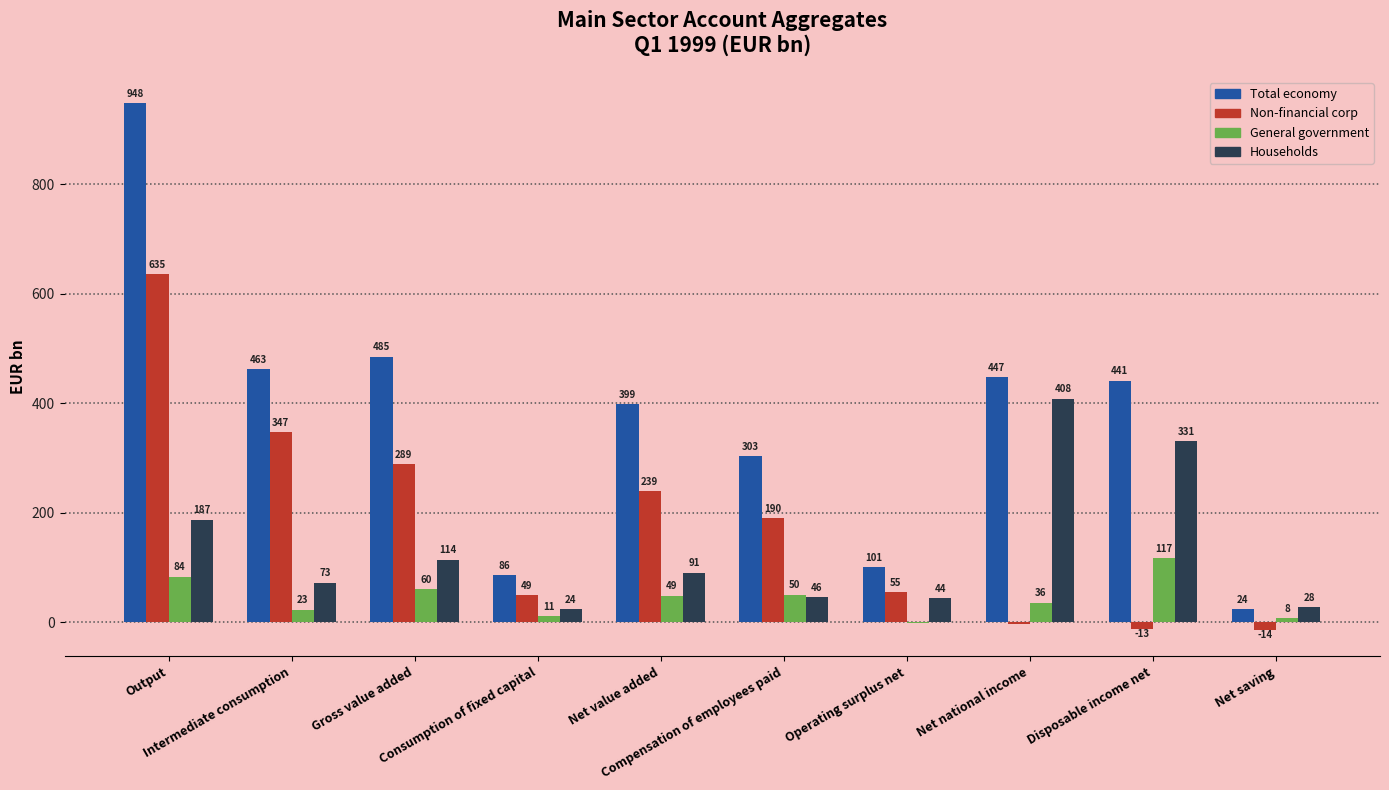

Read the General government value at Net national income.

36.0